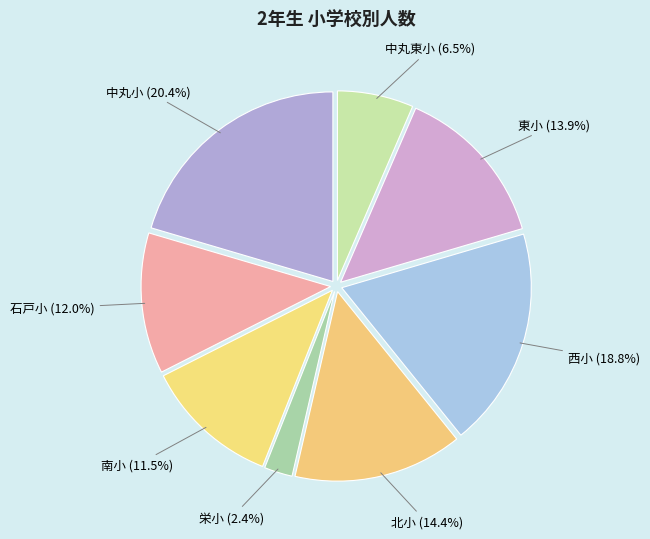

To the nearest percent, what is the difference between the 栄小 and 中丸東小 slice percentages?

4%